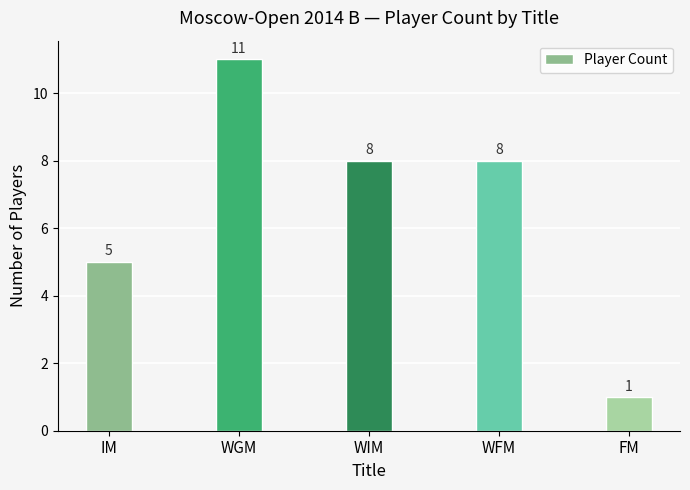

How many bars are there in total?

5